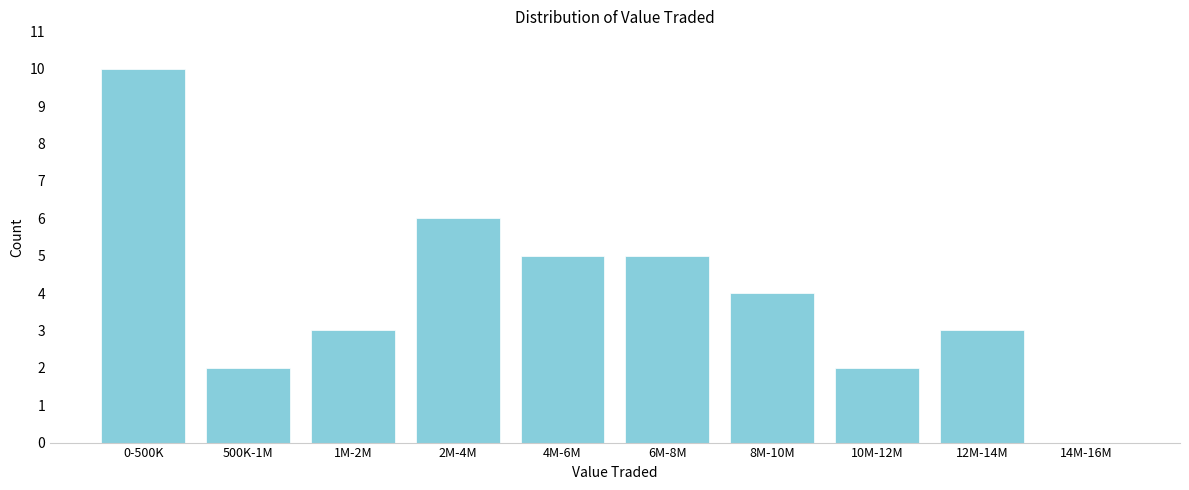

Reading right to left, transcribe all the data shown in this chart.

14M-16M=0	12M-14M=3	10M-12M=2	8M-10M=4	6M-8M=5	4M-6M=5	2M-4M=6	1M-2M=3	500K-1M=2	0-500K=10